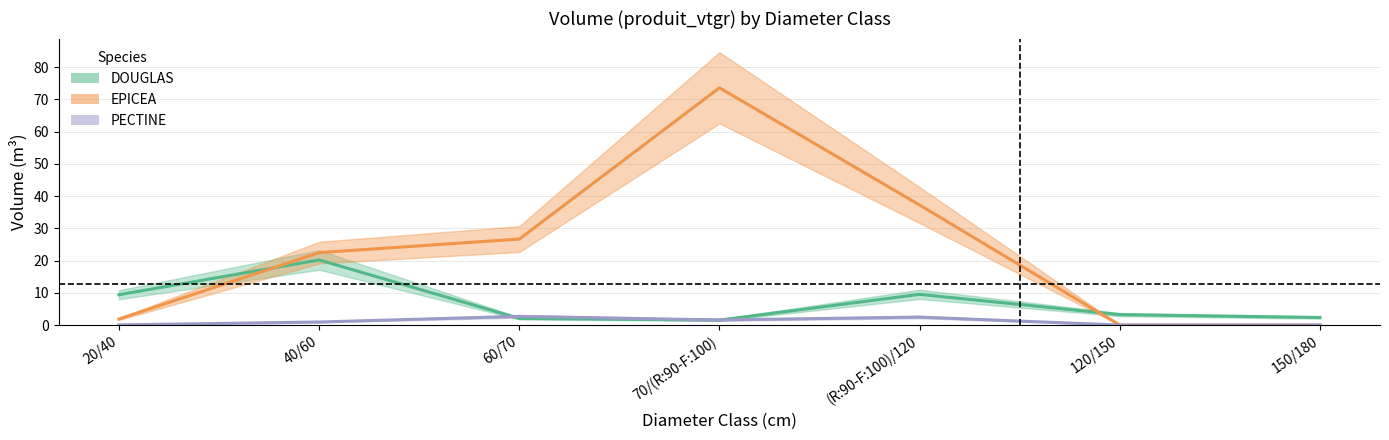

What is the approximate value of EPICEA at 60/70?

26.7